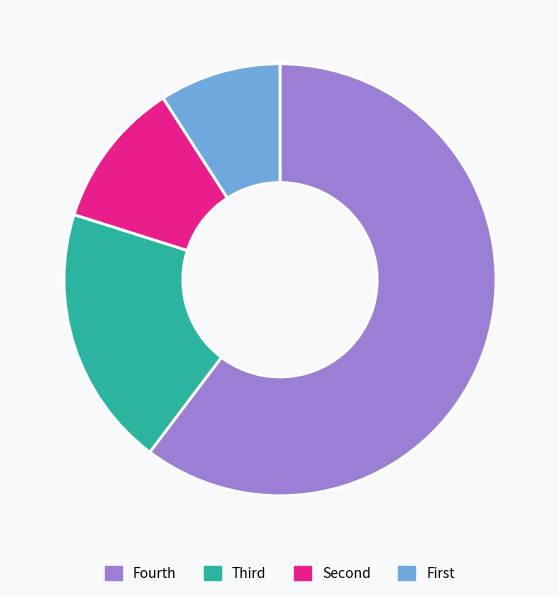

How many slices are in this pie chart?

4